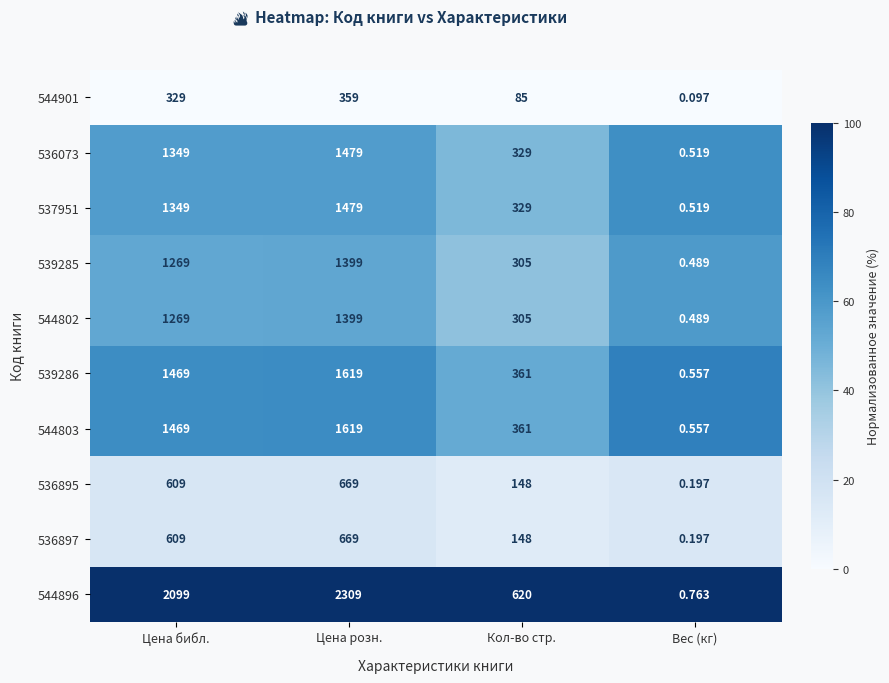

At which label is 539286 closest to 809?

Кол-во стр.